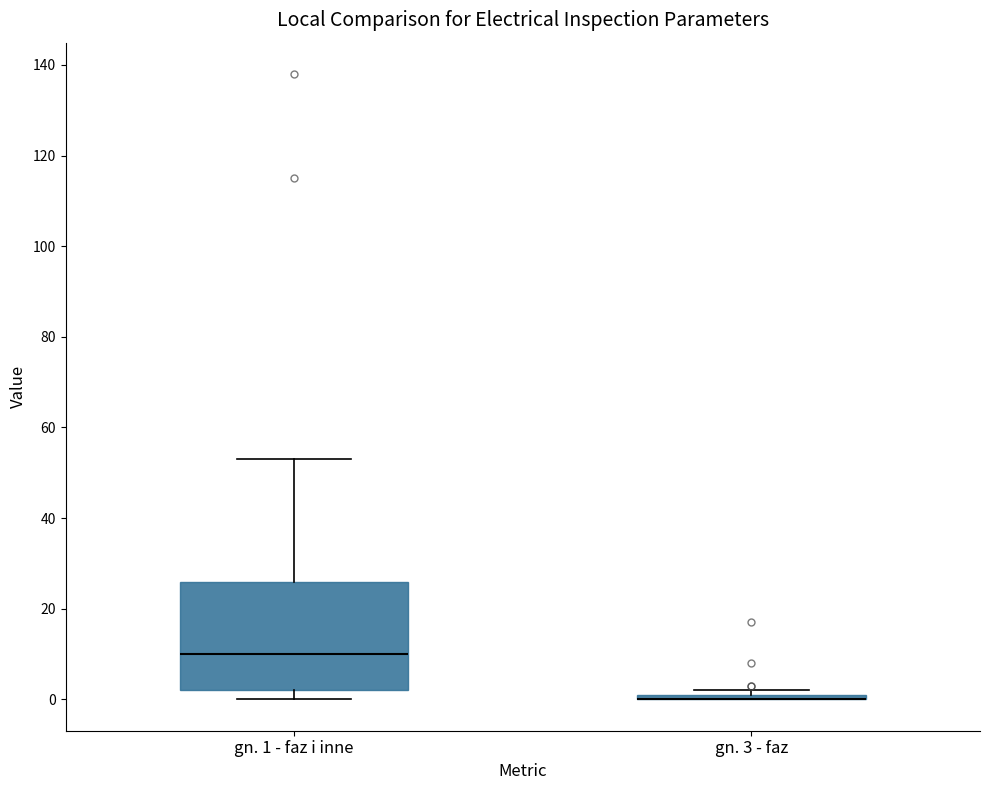

Where does the median line of the box for gn. 1 - faz i inne sit on the y-axis? The values are not printed on the chart, so give them approximately, as read against the axis.

10